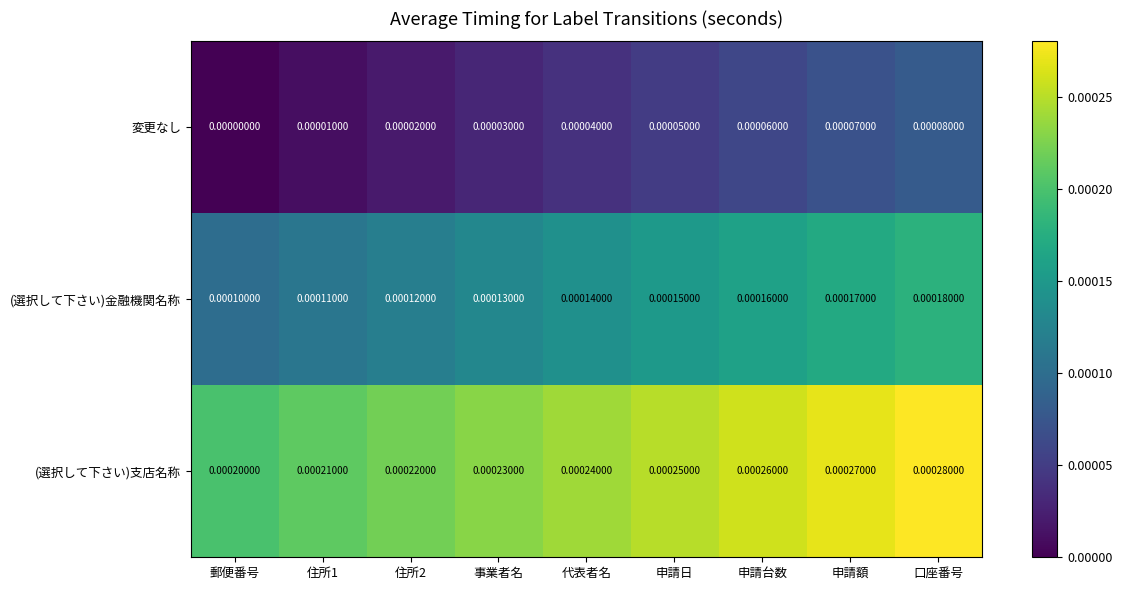

Which label corresponds to the largest value in the chart?

口座番号